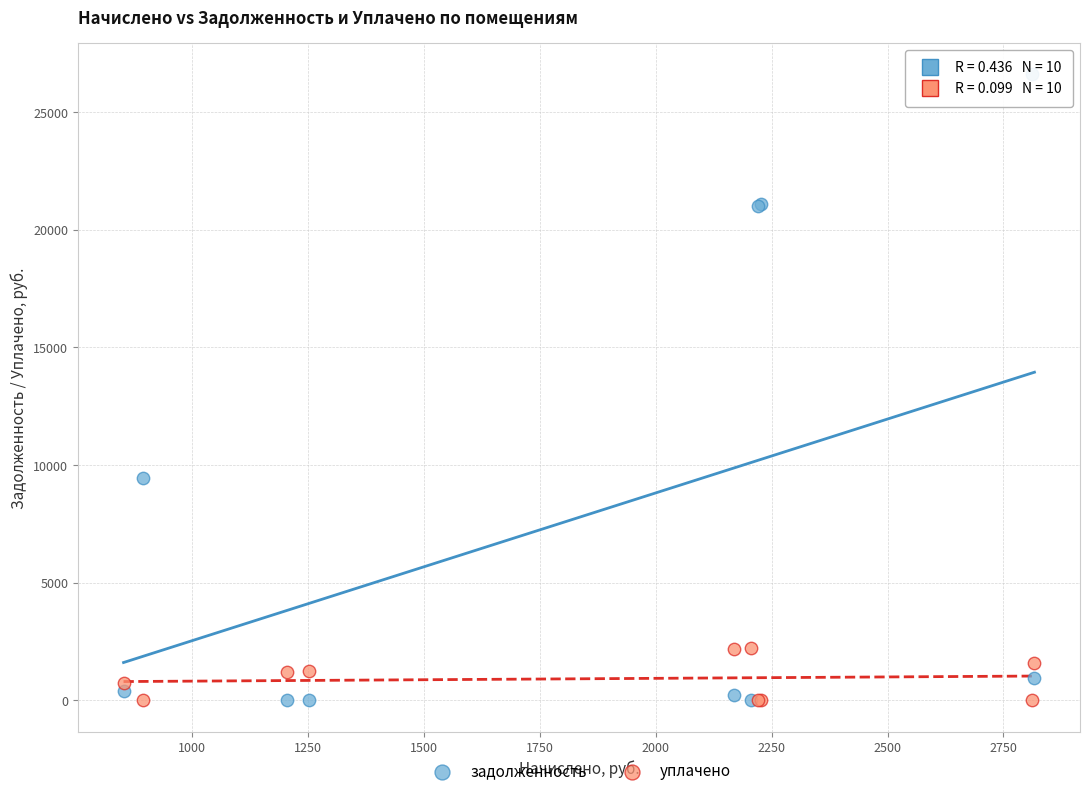

Which series has the largest Y range (max minus min)?

задолженность